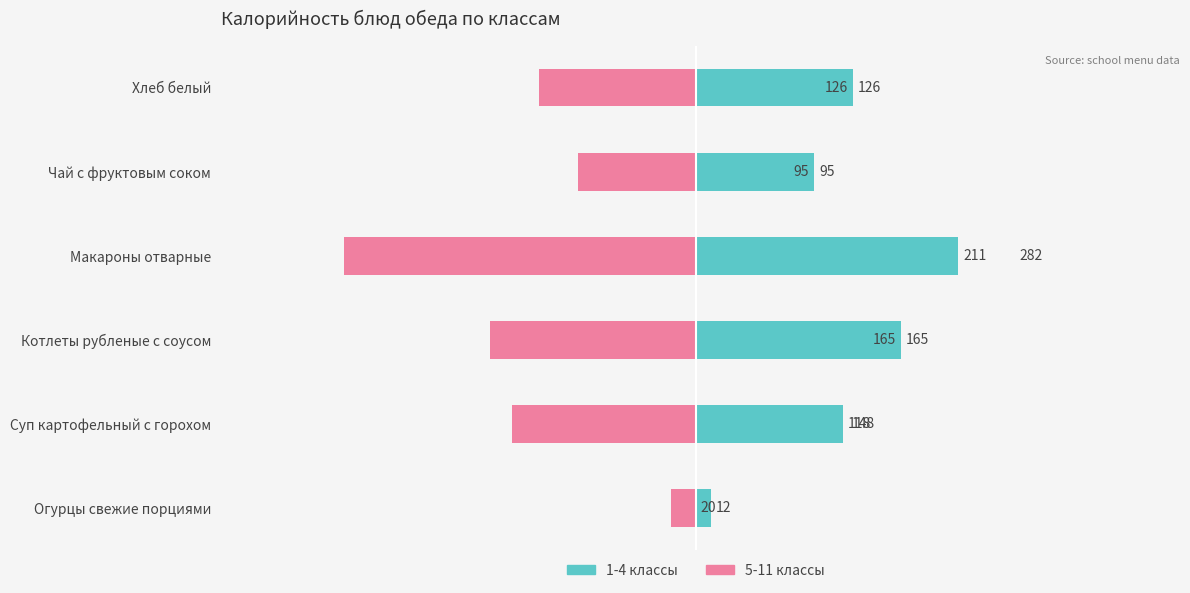

How many bars are there in total?

12